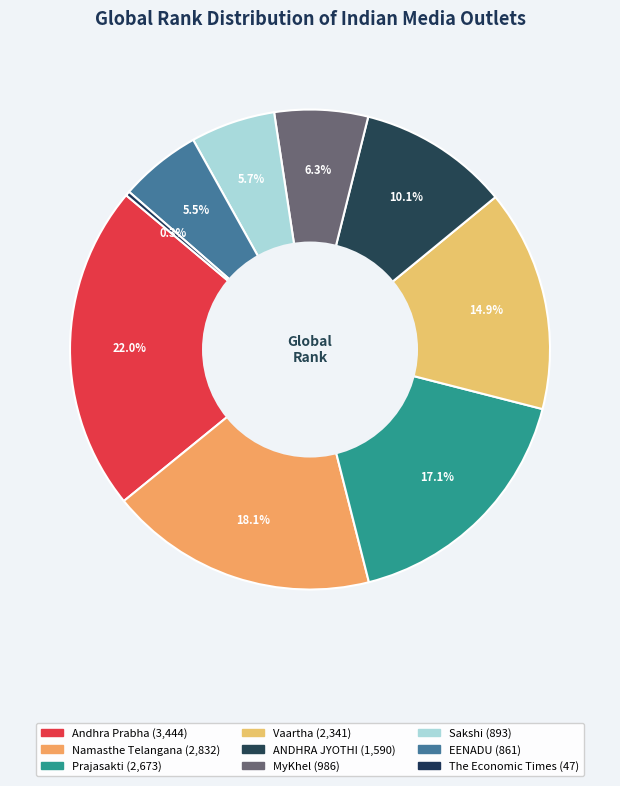

How many segments does this pie chart have?

9